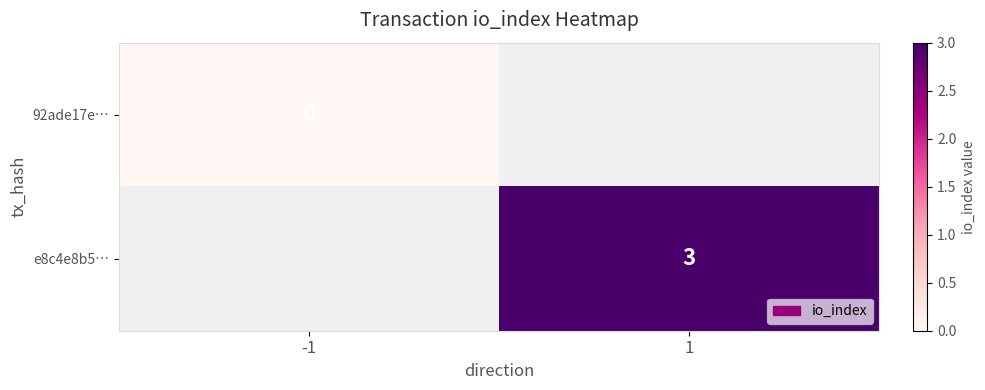

The e8c4e8b5… series shows 5 at 1. True or false?

False